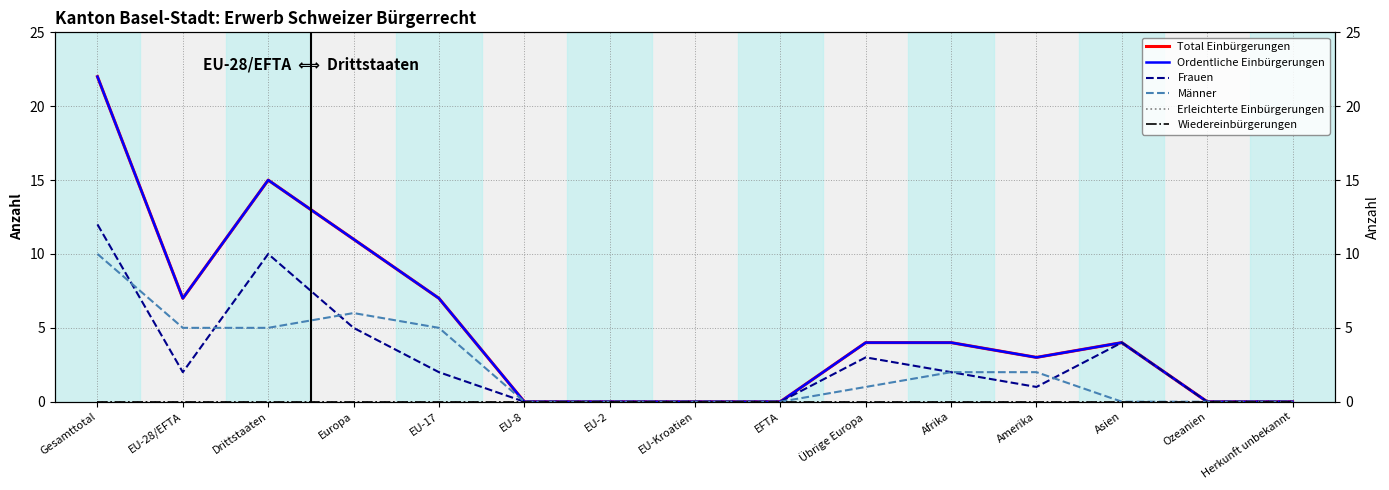

At which category does Total Einbürgerungen reach its first local valley?

EU-28/EFTA